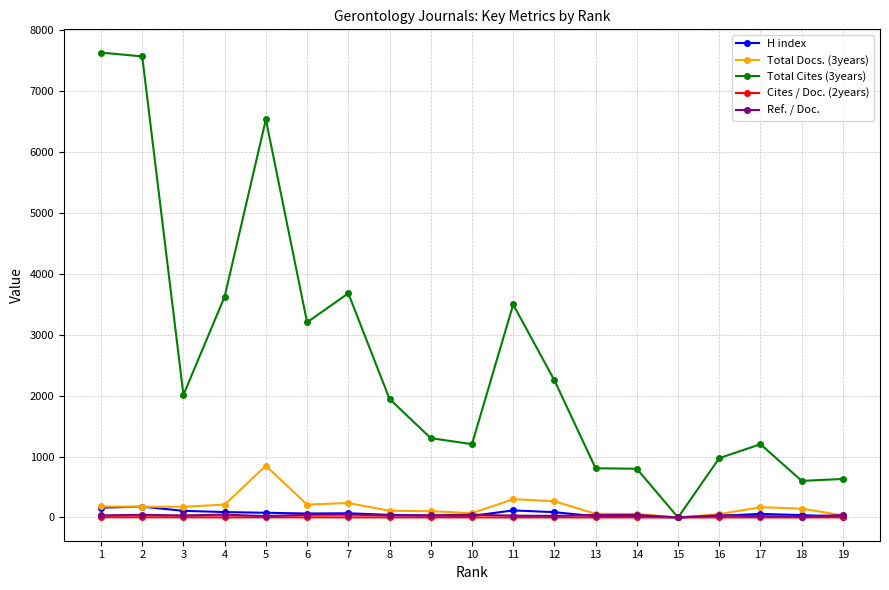

Which series has the widest spread of values?

Total Cites (3years)